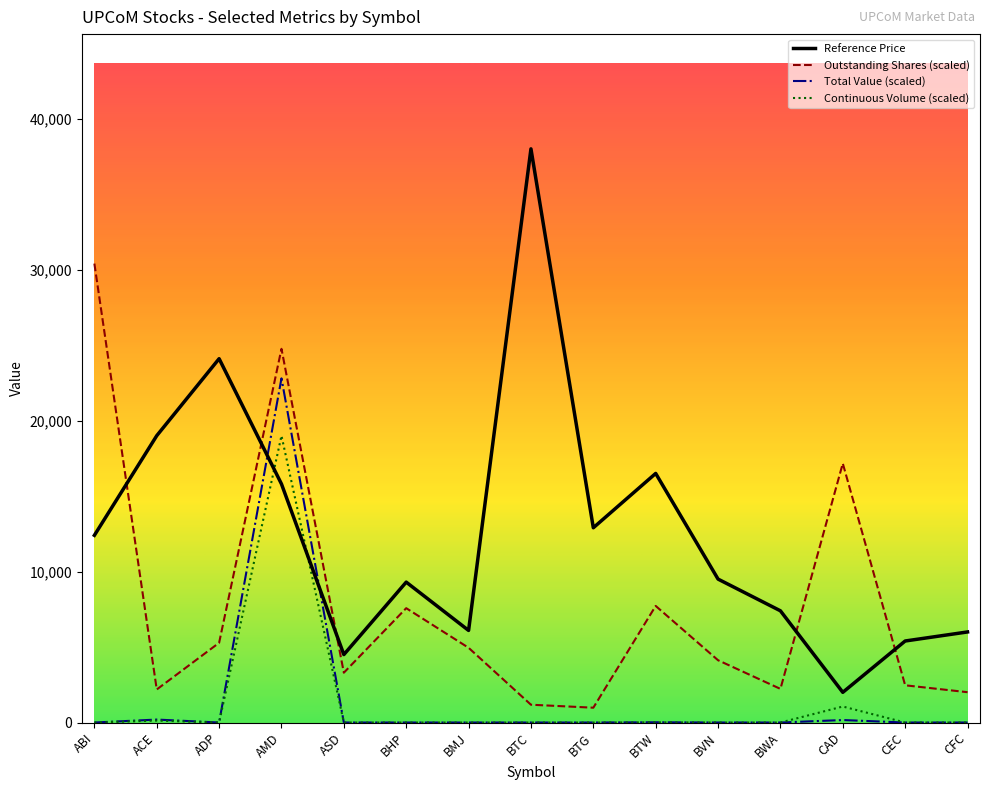

True or false: Continuous Volume (scaled) and Outstanding Shares (scaled) cross at least once.

False